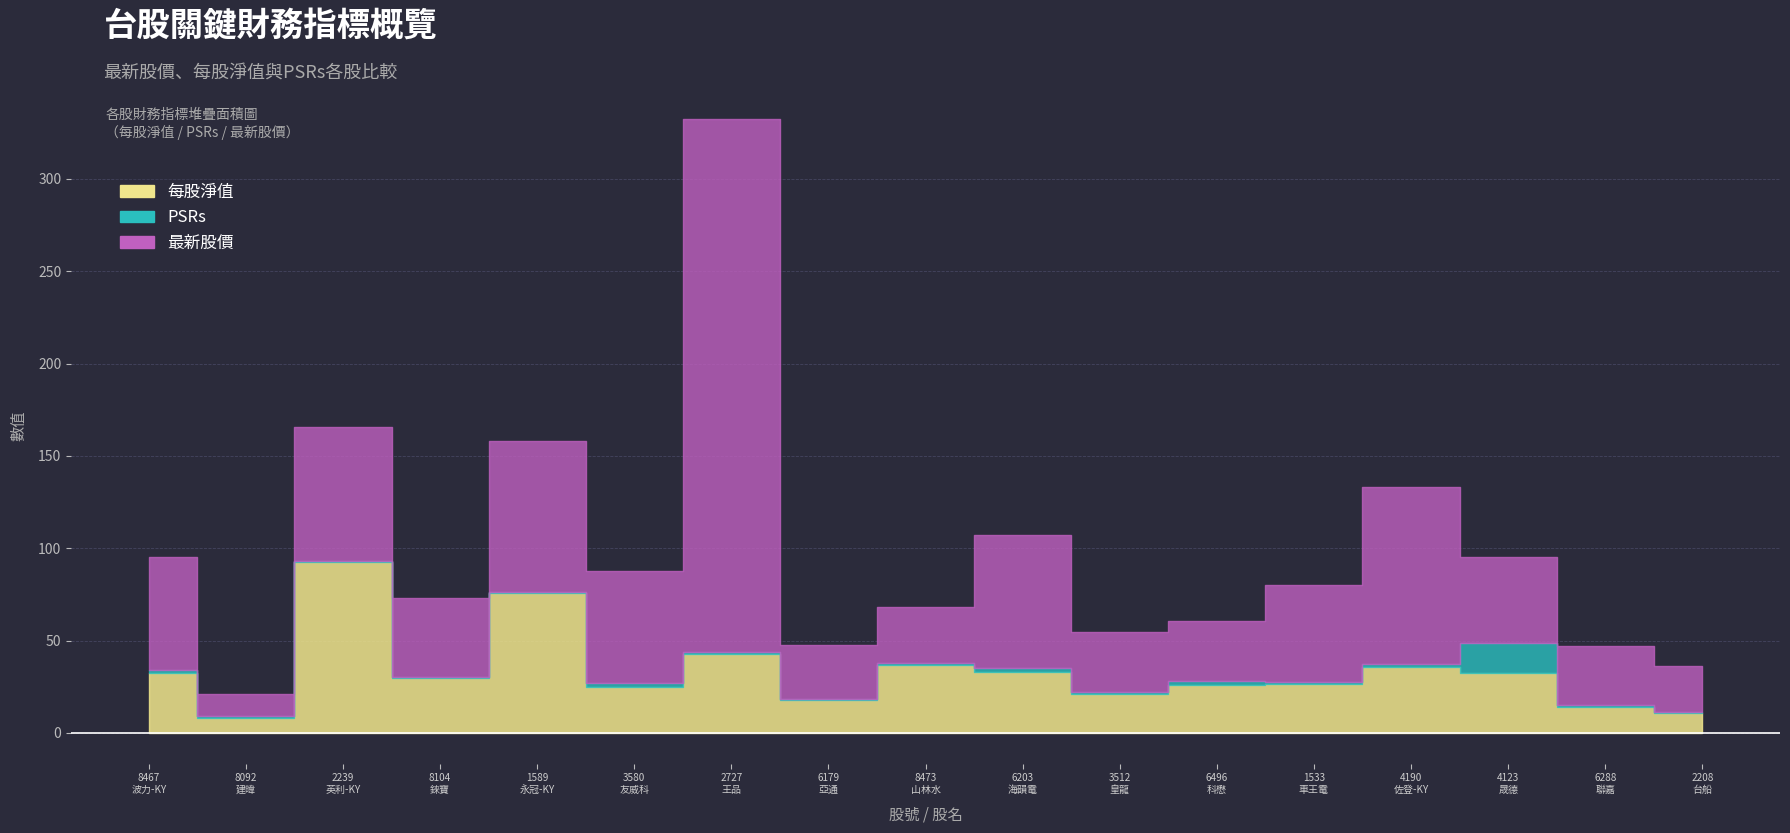

What is the total value across all series at 6203
海韻電?

106.9